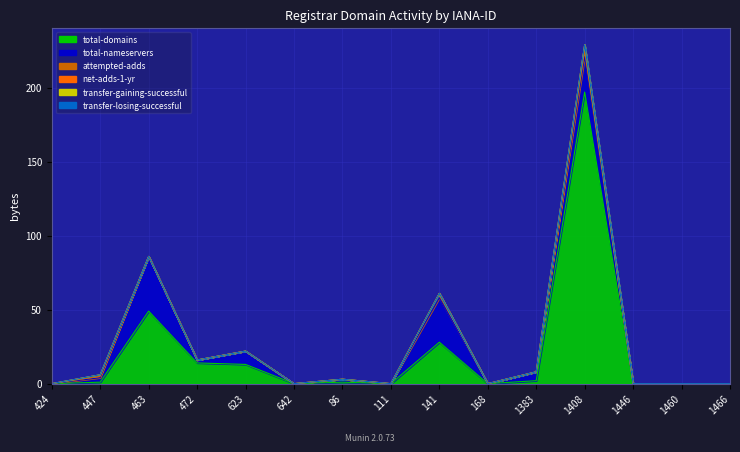

The total-domains series shows 14 at 472. True or false?

True